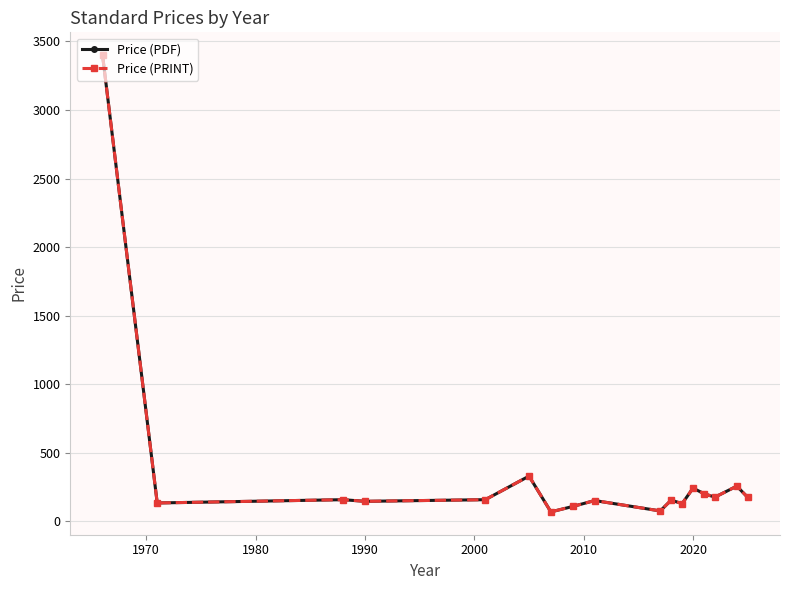

Does the chart have visible grid lines?

Yes